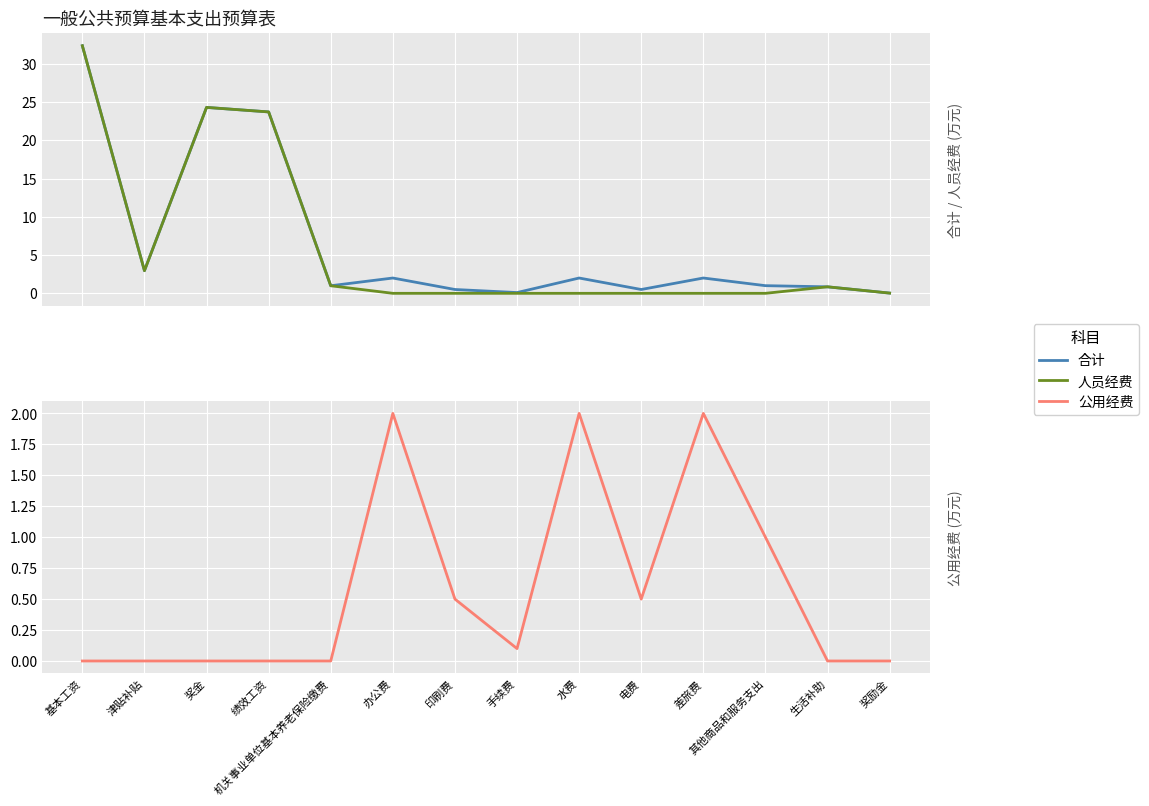

At how many categories does at least one series exceed 21?

3